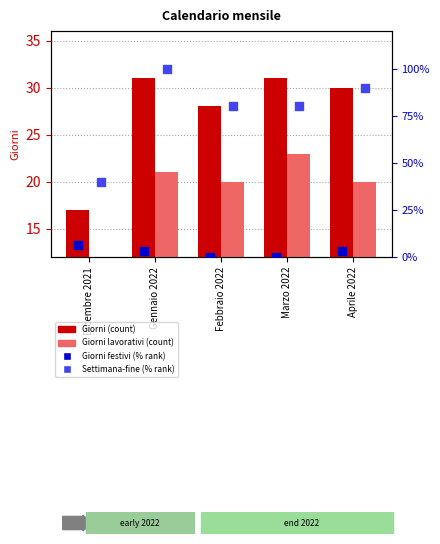

Which series has the largest total across all categories?

Settimana-fine